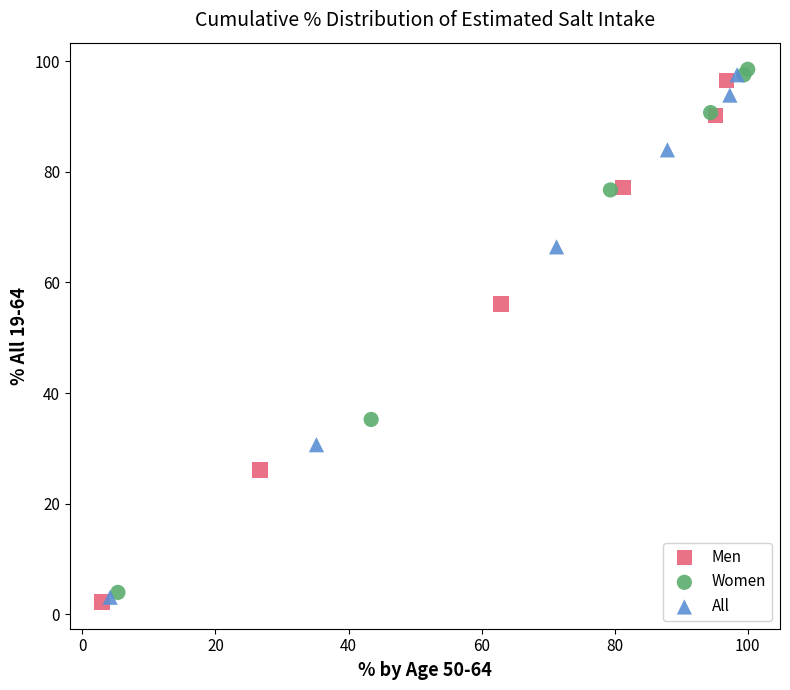

Which series has the largest Y range (max minus min)?

Women